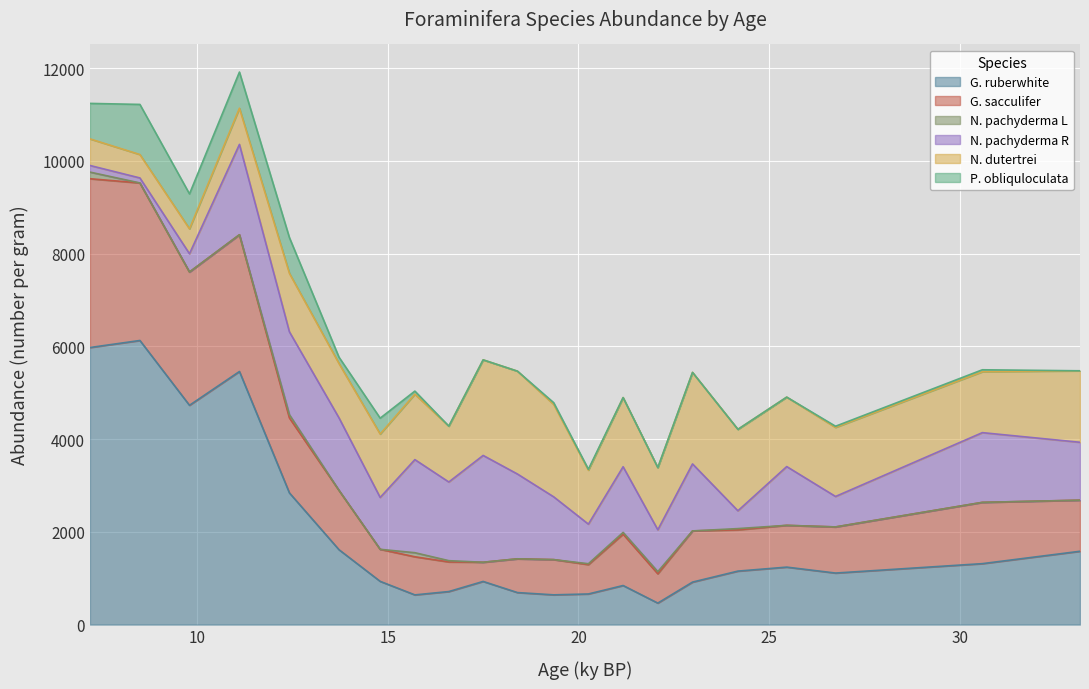

What are all the series names shown in the legend?

G. ruberwhite, G. sacculifer, N. pachyderma L, N. pachyderma R, N. dutertrei, P. obliquloculata